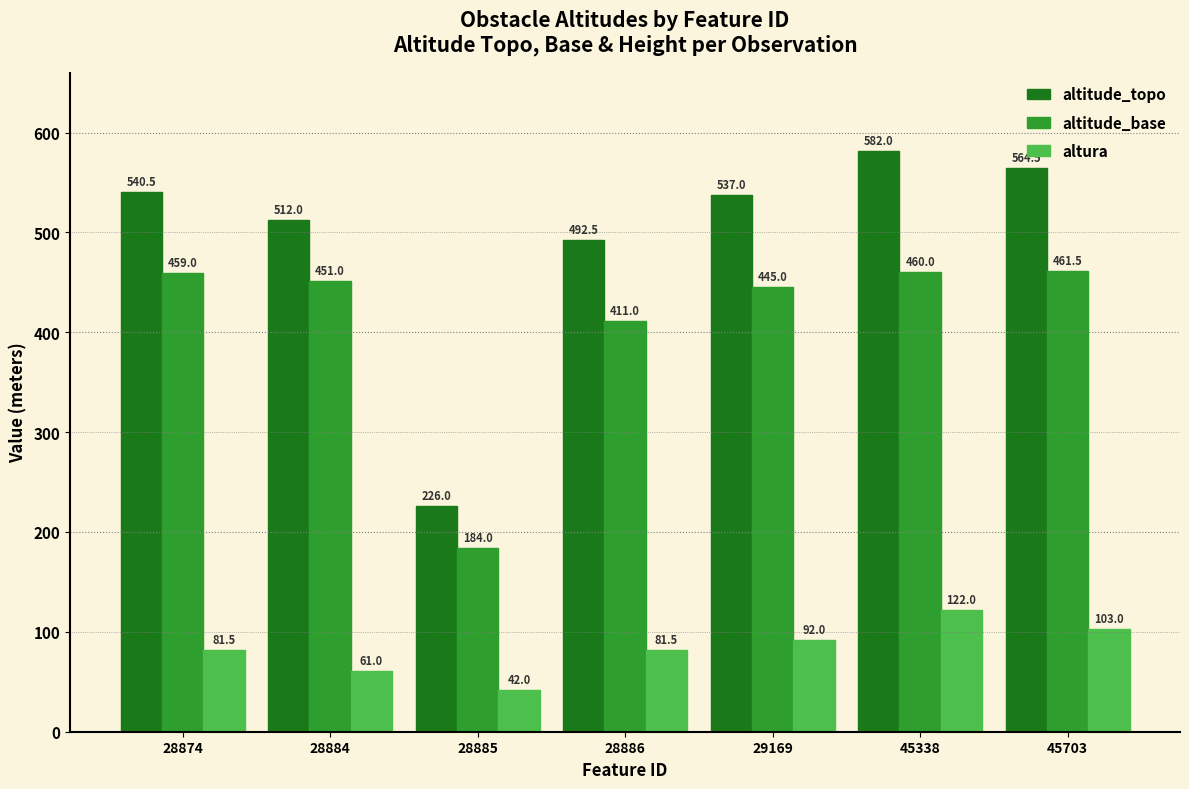

What is the value of the altura bar at the 3rd from the left?

42.0